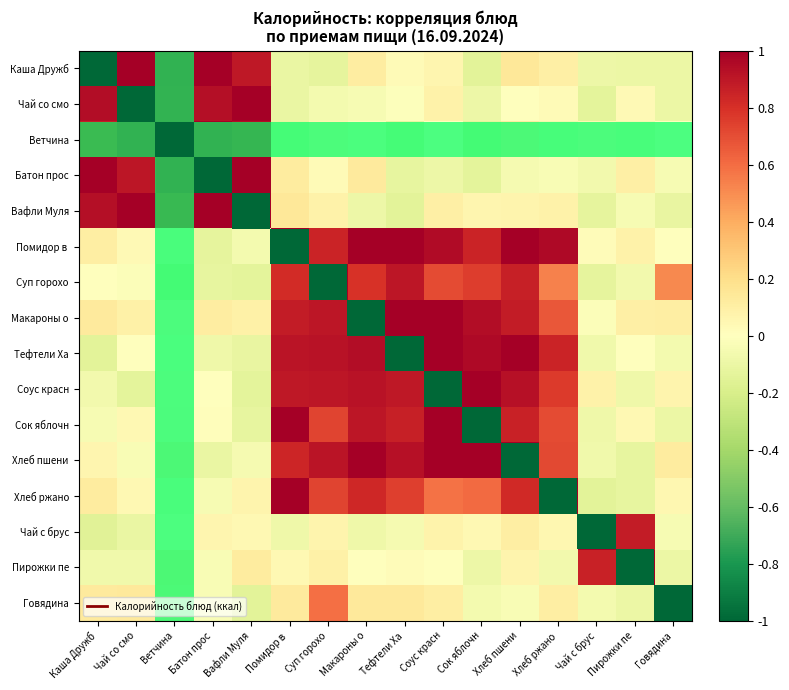

Which category has the highest value across all series?

Каша Дружб